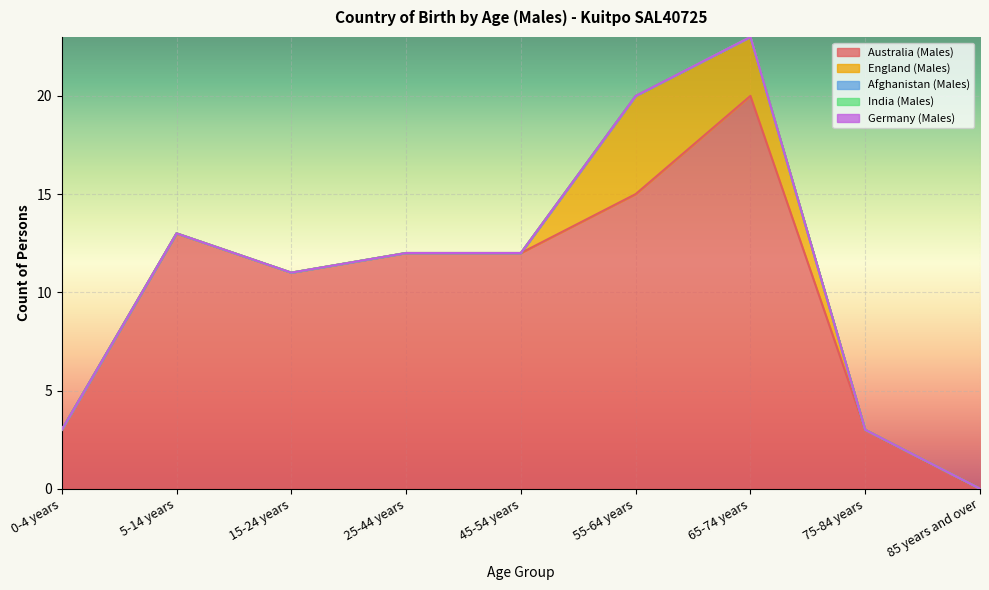

True or false: India (Males) and Germany (Males) intersect in this chart.

False